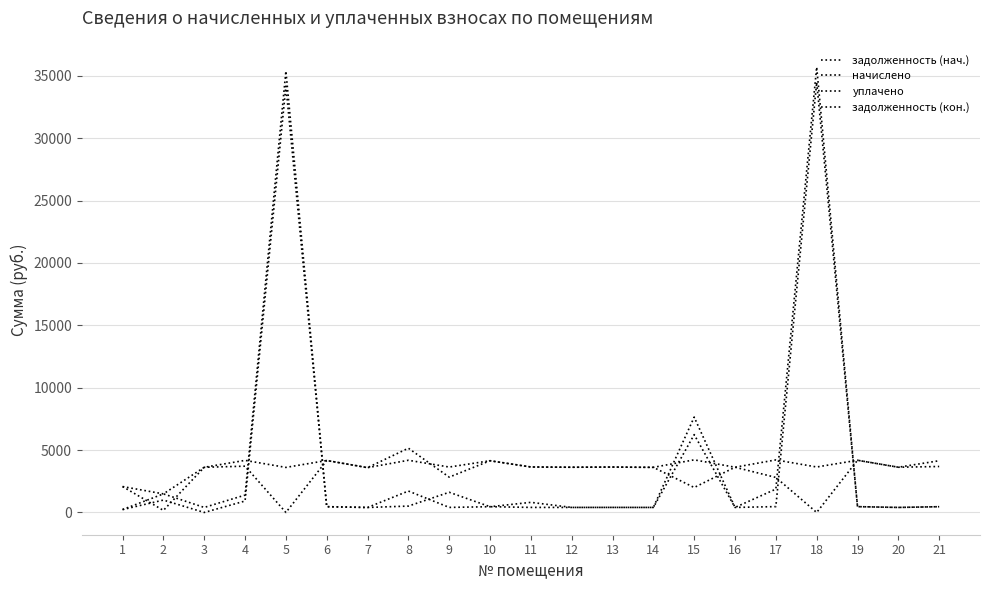

What is the value of the задолженность (нач.) point at the 1st from the left?

230.6